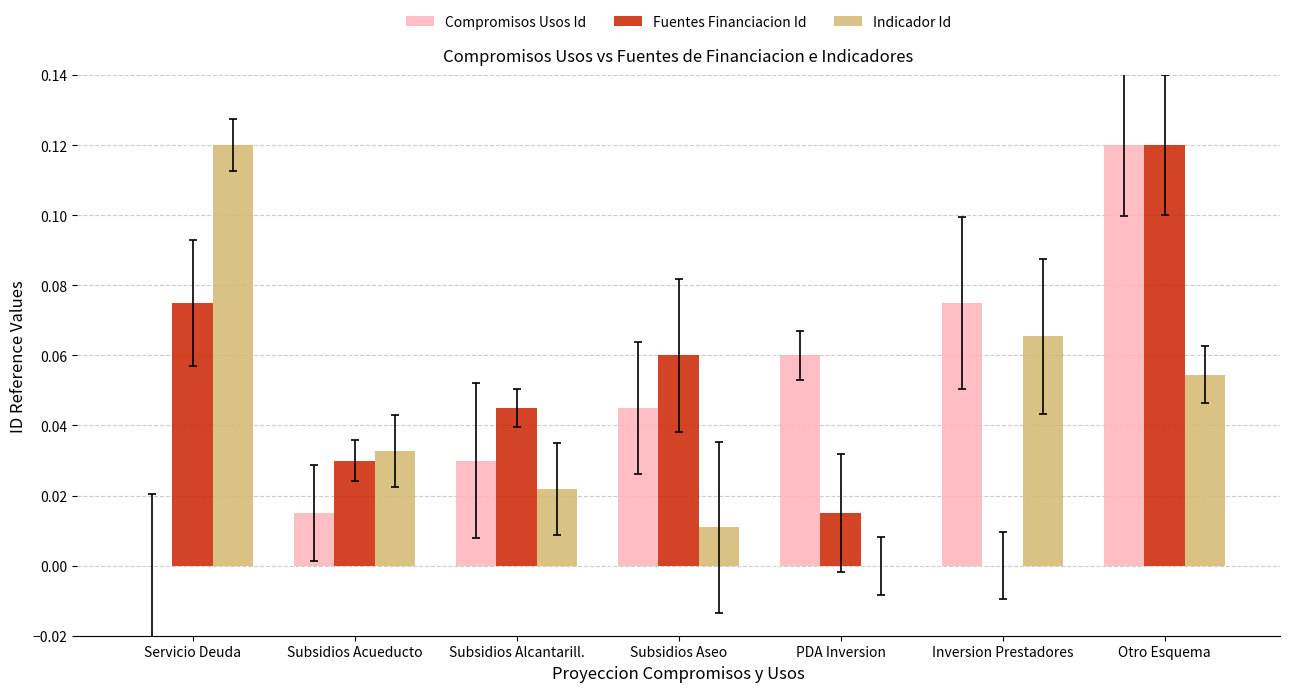

The value of Indicador Id at PDA Inversion is 0.0. True or false?

True